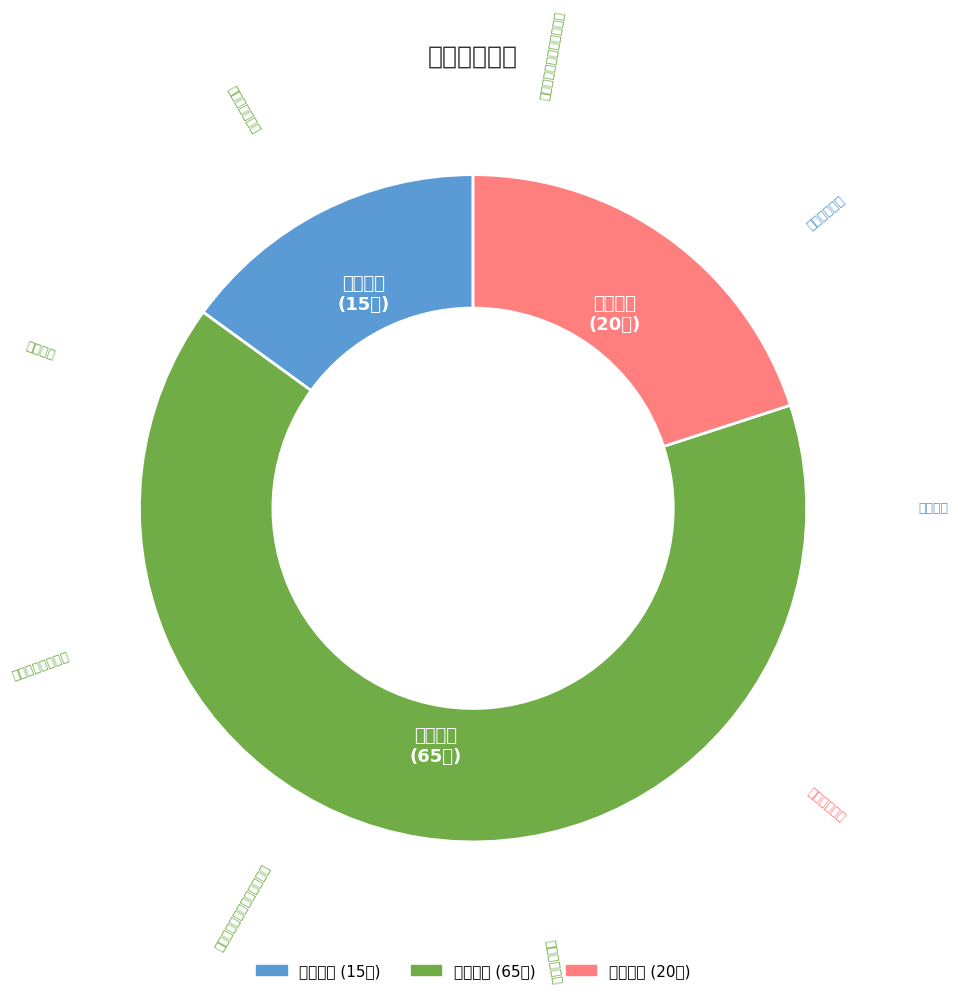

What portion of the pie excludes 技术部分?

35.0%